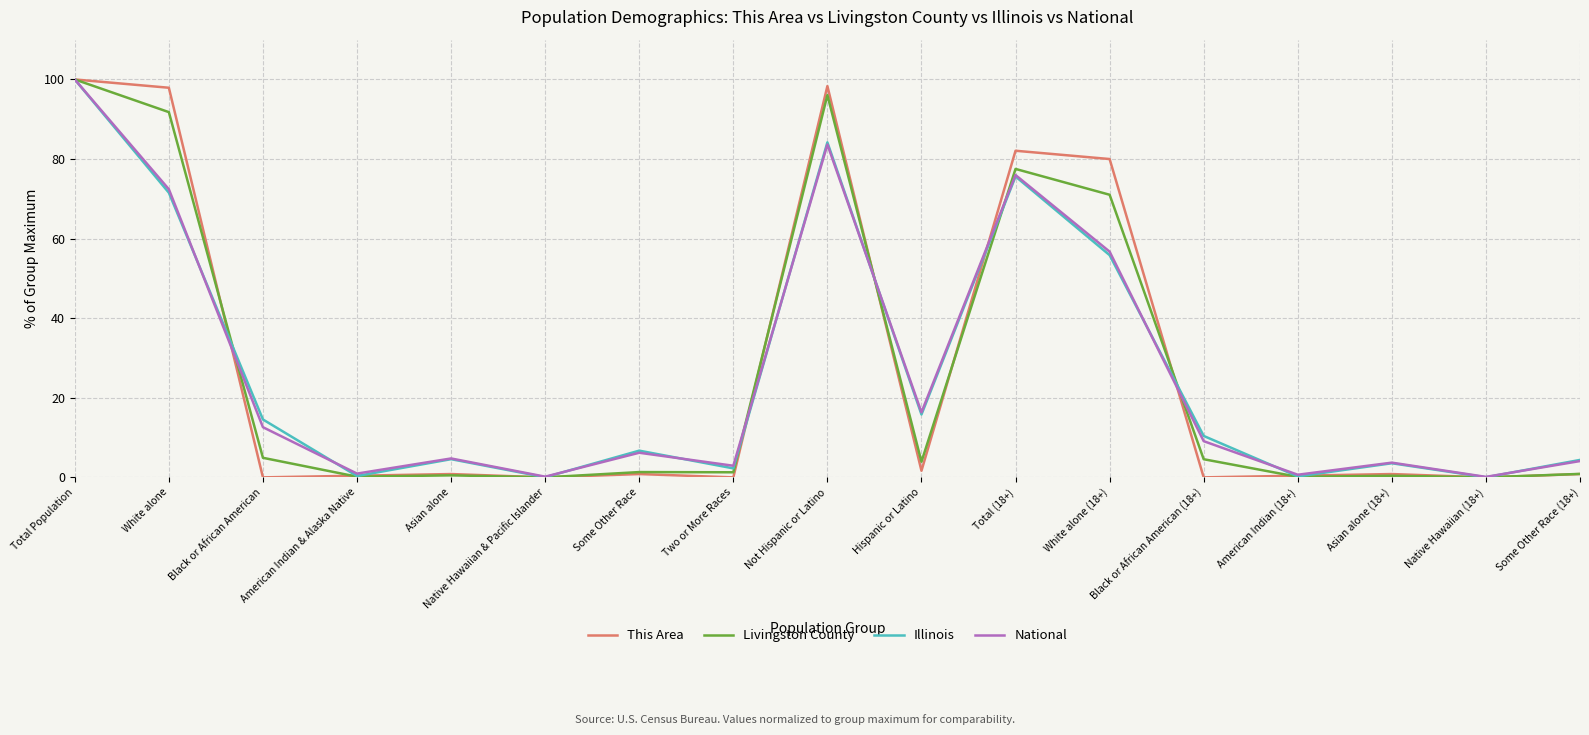

At which category is the sum across all series the highest?

Total Population